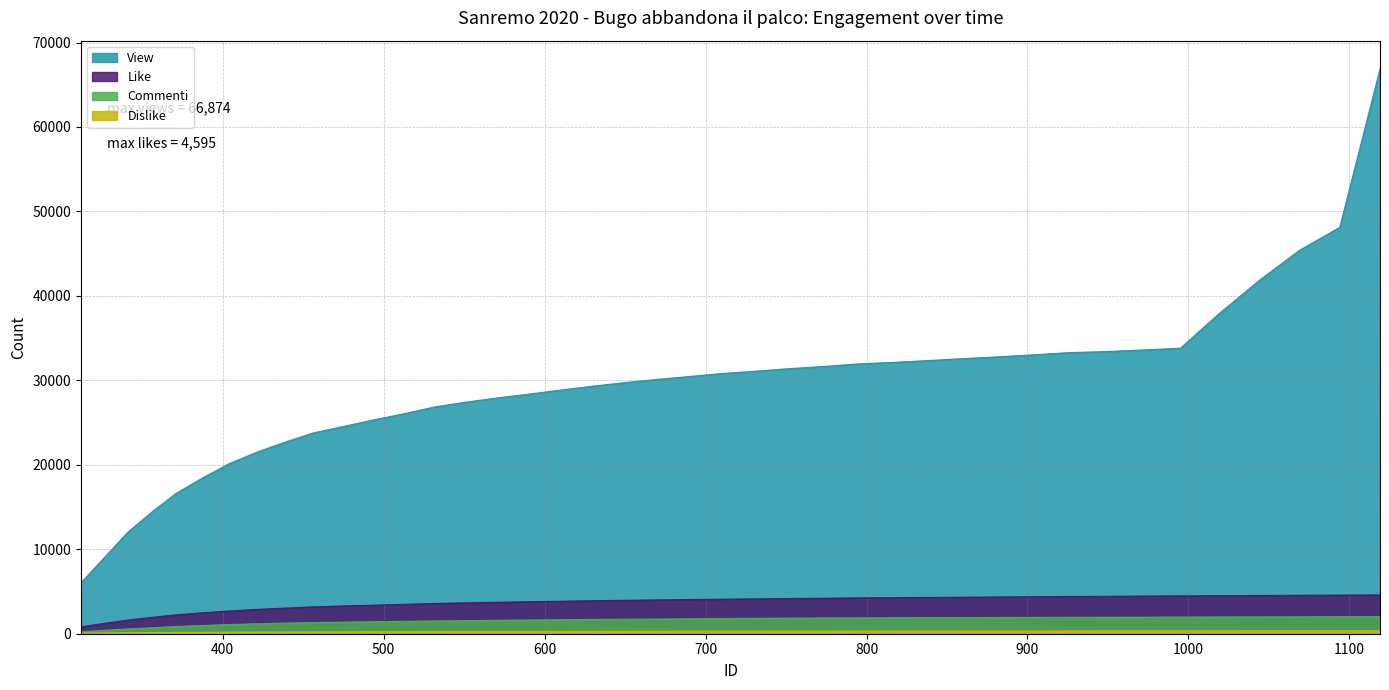

Is it true that Commenti equals 1663 at 612?

True